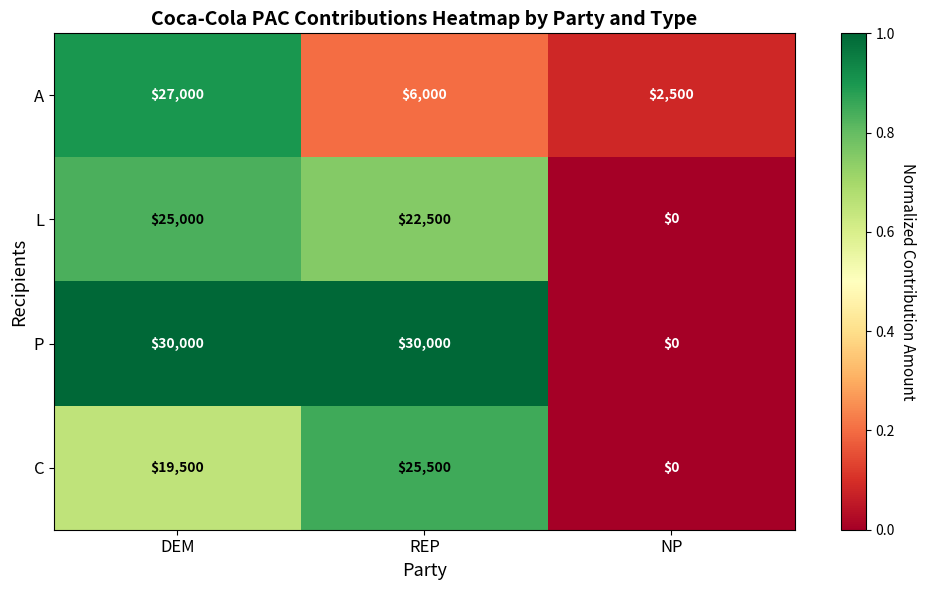

The value of L at NP is 0. True or false?

True